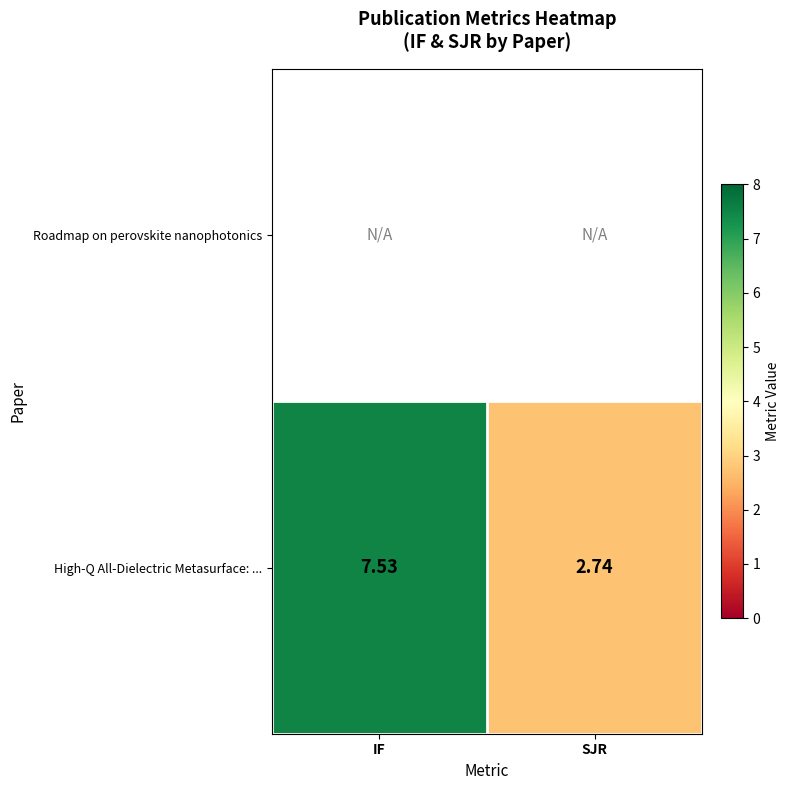

Where does the High-Q All-Dielectric Metasurface: ... series first go above 7?

IF